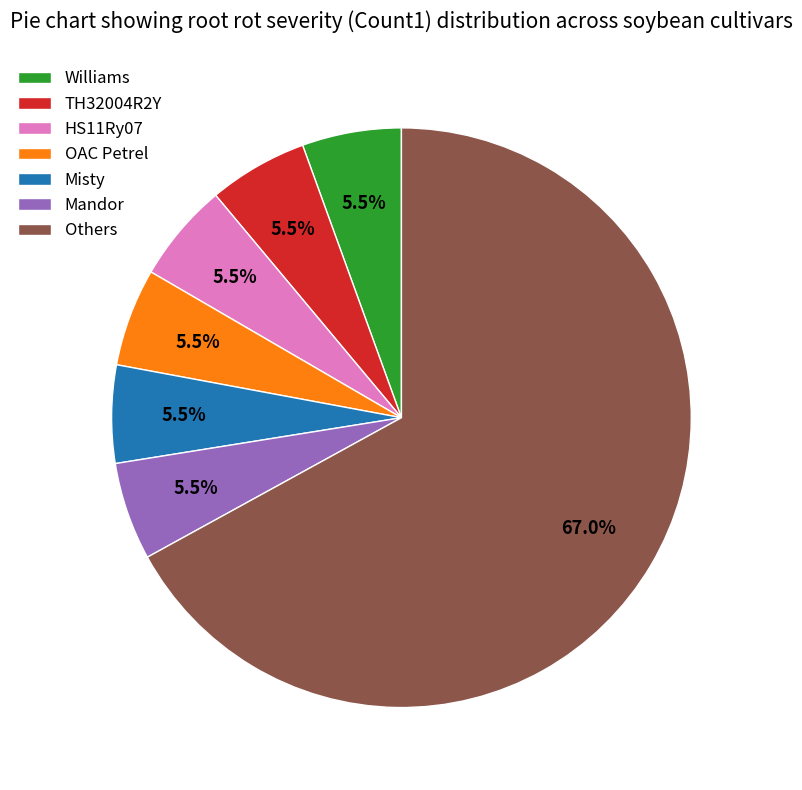

Is there a majority slice in this chart?

Yes